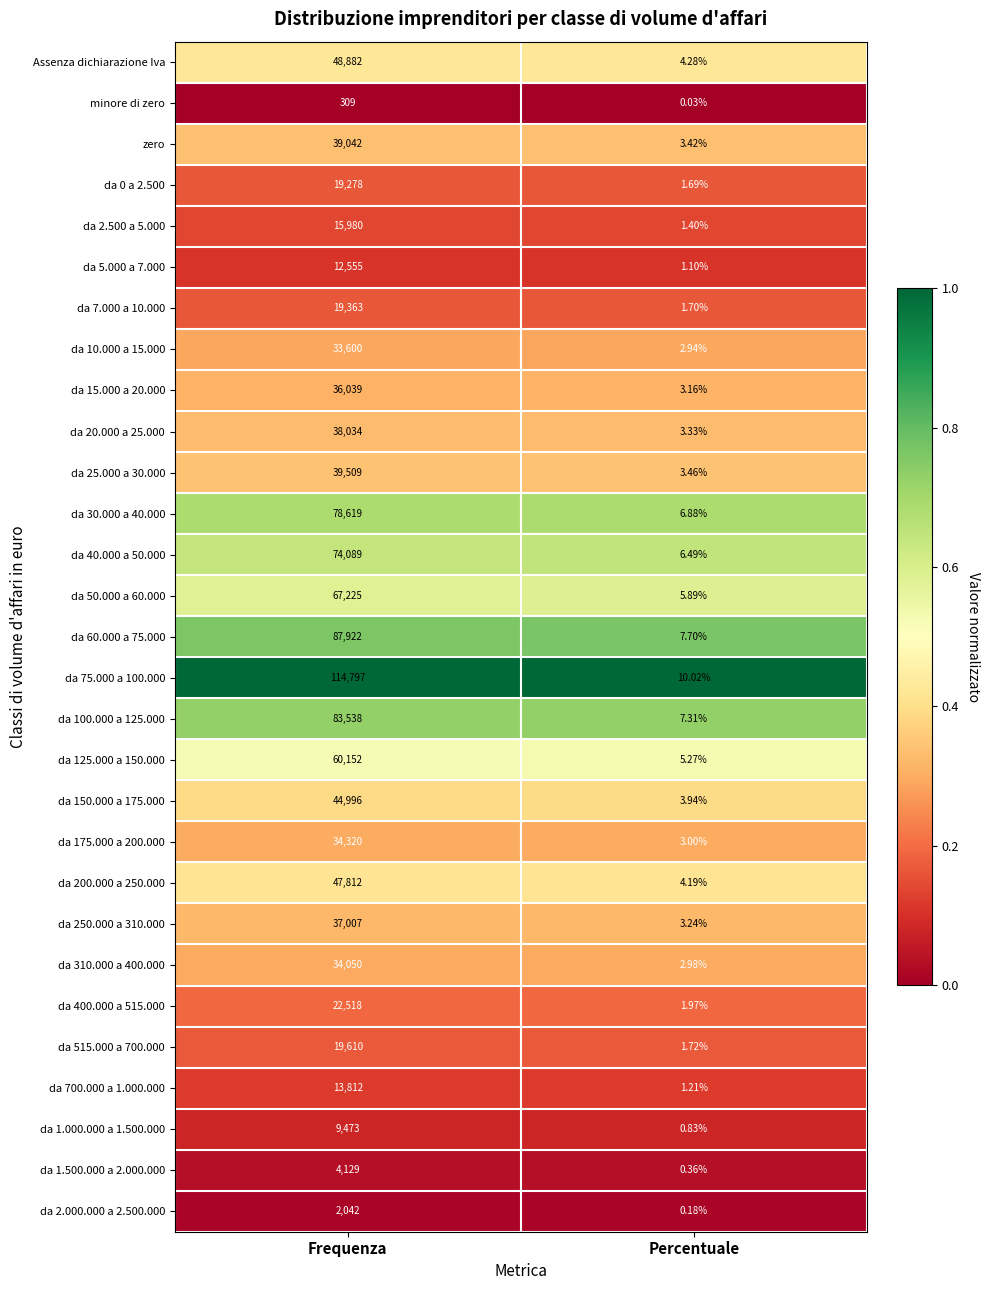

Which label corresponds to the largest value in the chart?

Frequenza